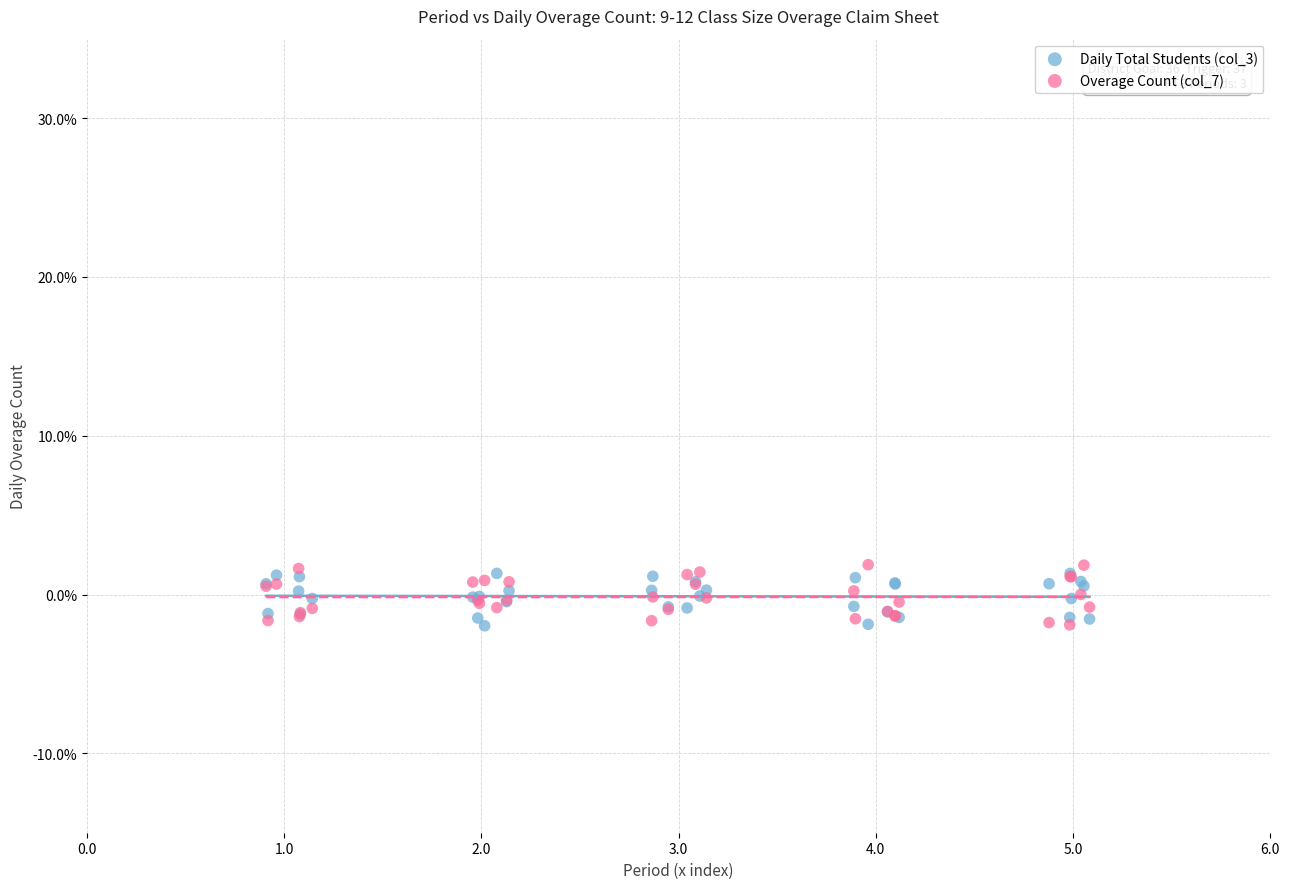

What are all the series names shown in the legend?

Daily Total Students (col_3), Overage Count (col_7)